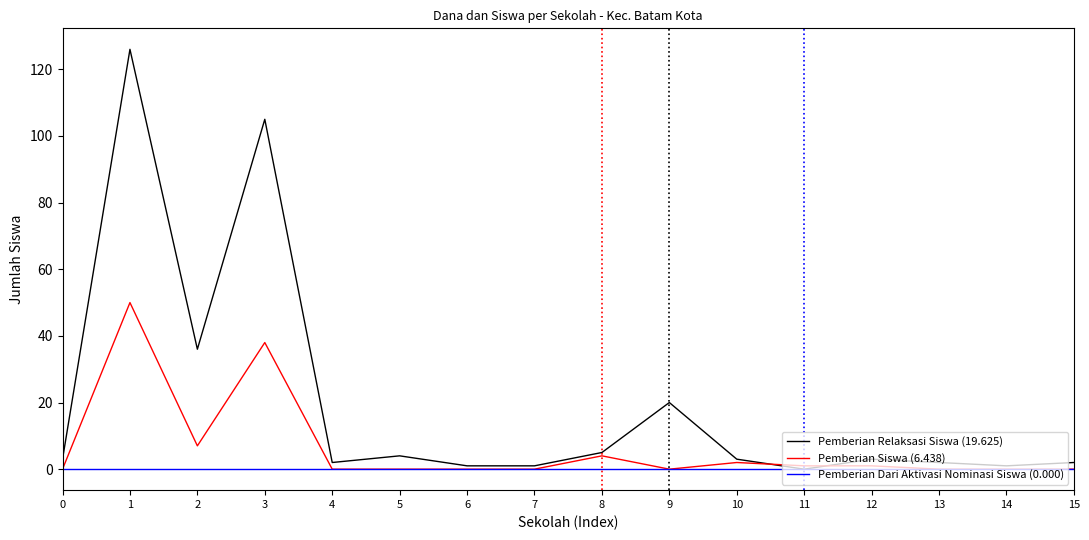

Which series has the largest range (max minus min)?

Pemberian Relaksasi Siswa (19.625)